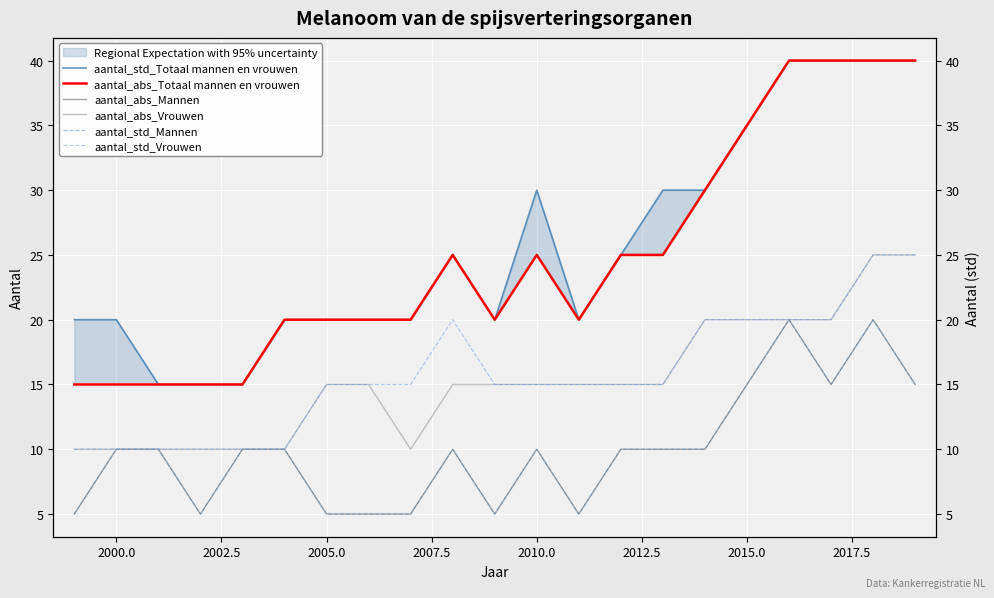

True or false: aantal_abs_Vrouwen and aantal_std_Mannen intersect in this chart.

False